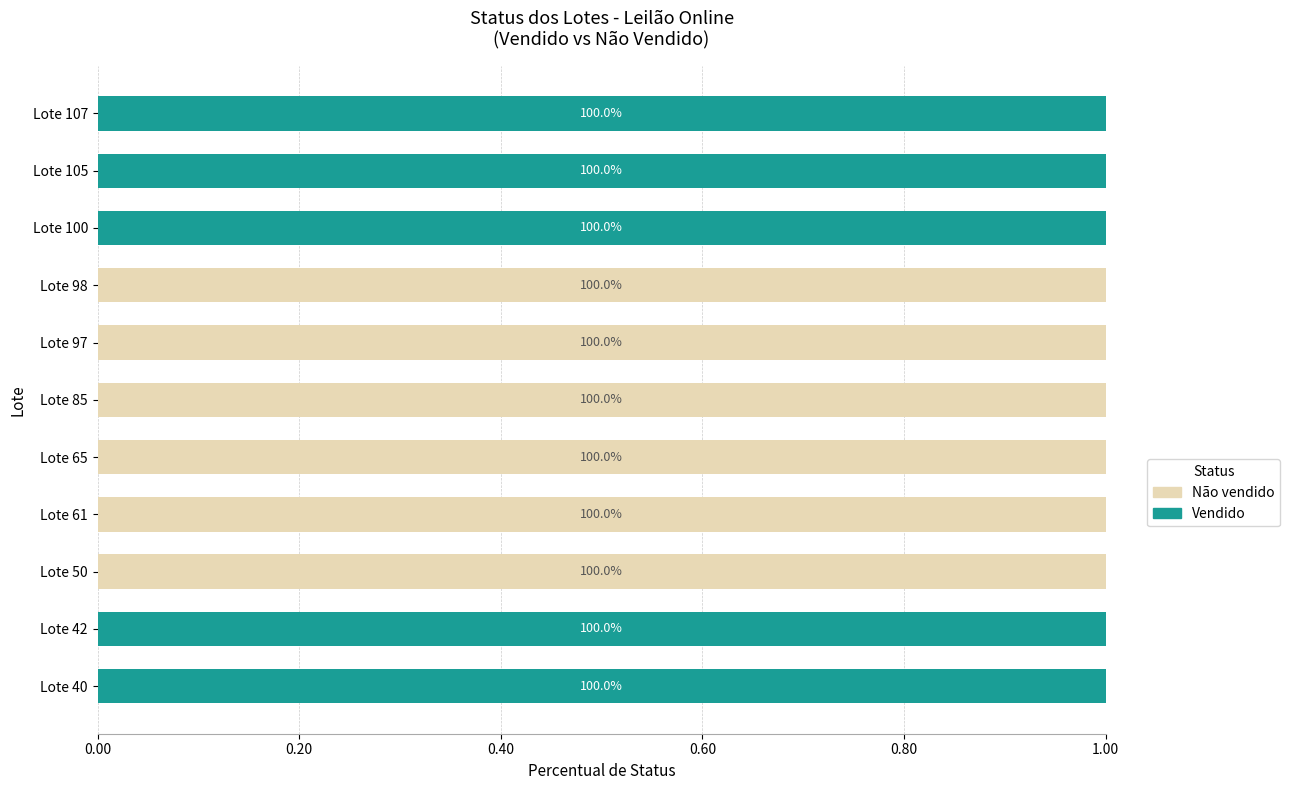

What is the difference between the second highest and minimum values in the Vendido series?

1